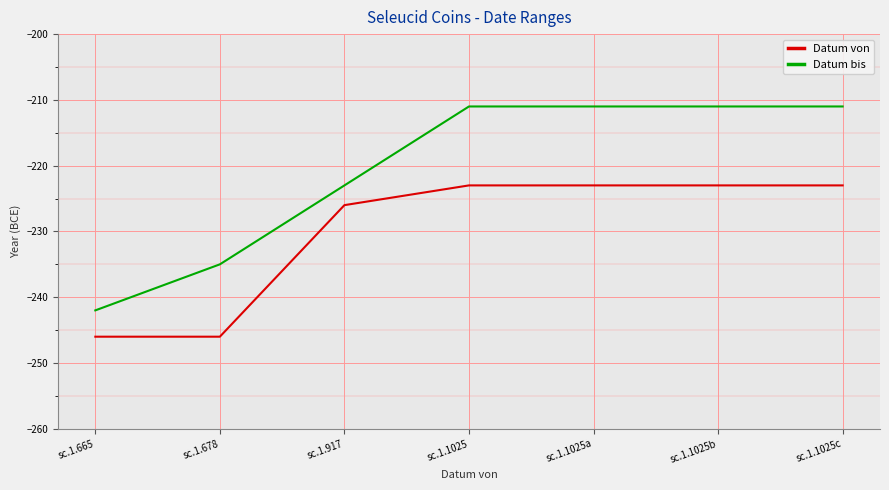

How many series are shown in this chart?

2